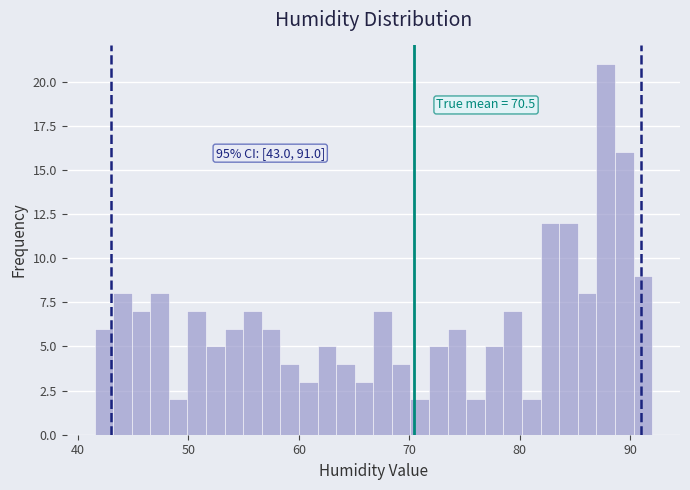

Read against the x-axis, roughly where is the centre of the tallest bar?

88